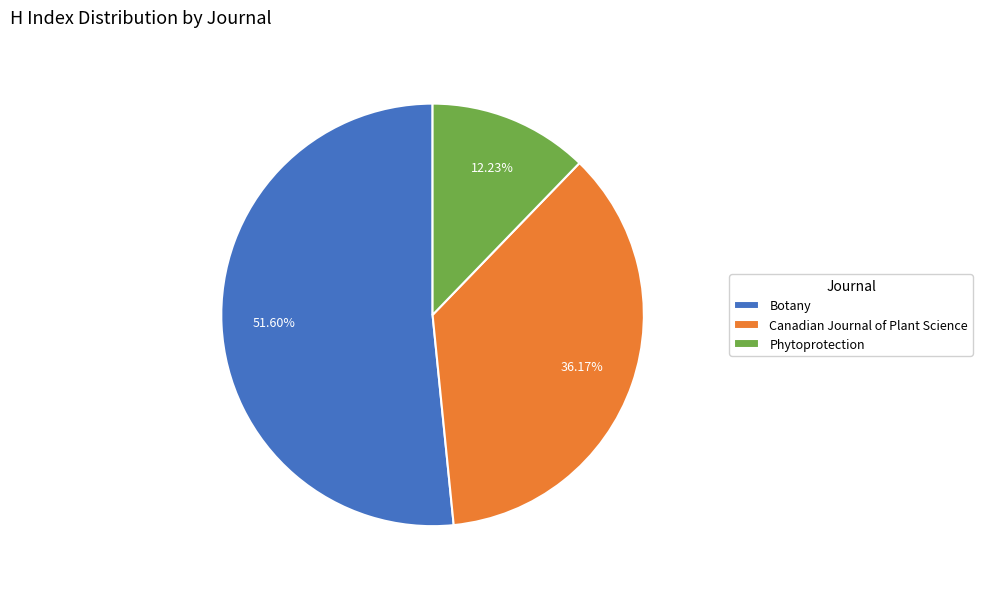

What percentage is the Phytoprotection slice, to the nearest percent?

12%